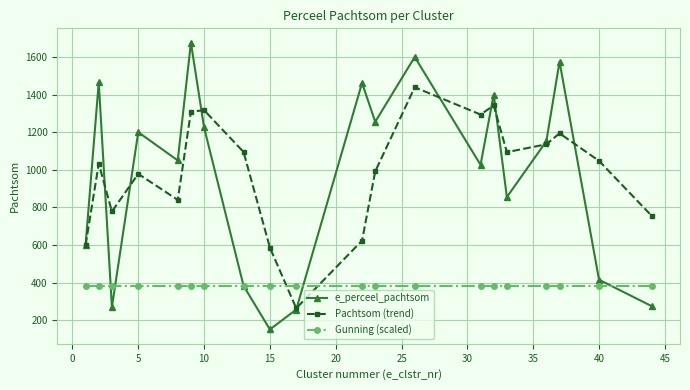

At how many categories does at least one series exceed 180?

20